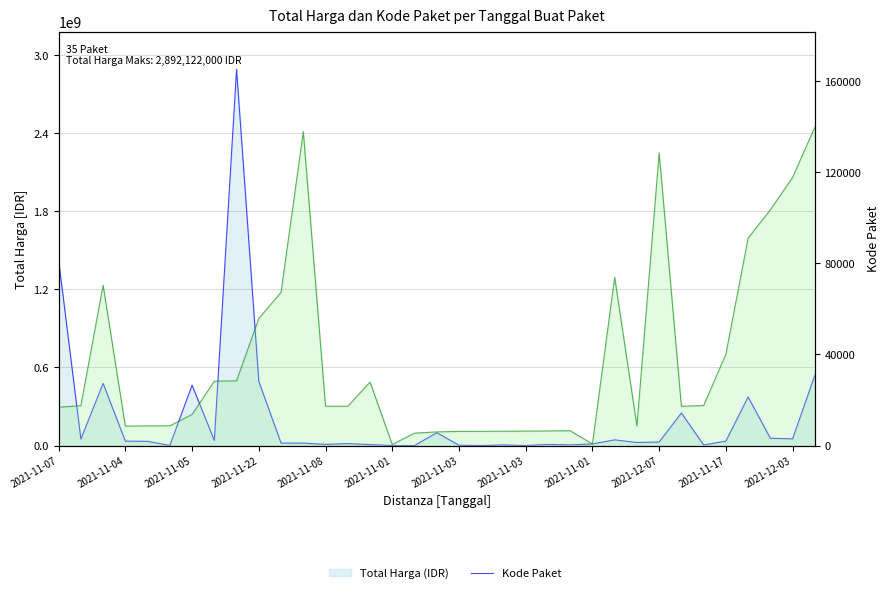

How many values in the Total Harga series exceed 27412000?

17